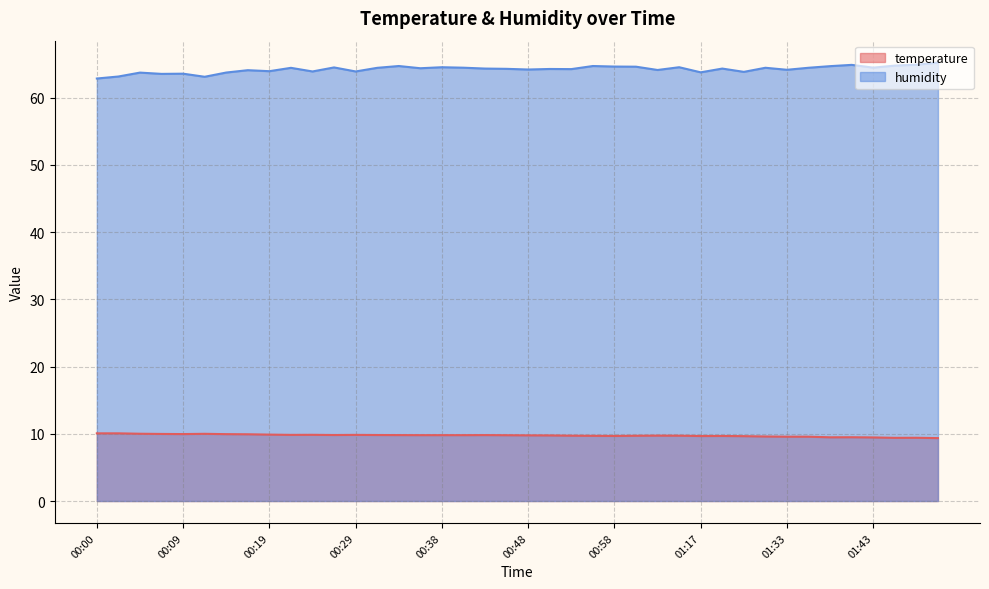

At how many categories does at least one series exceed 26?

40